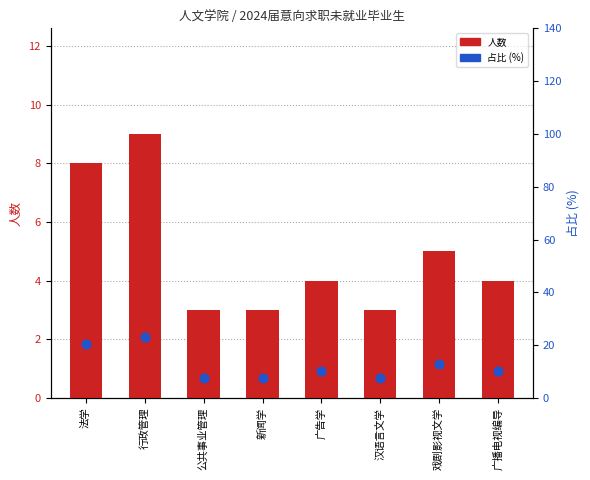

Which series has the largest total across all categories?

占比 (%)